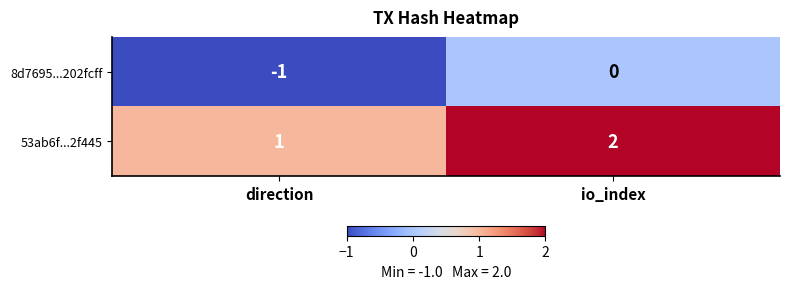

How many distinct data groups are displayed?

2